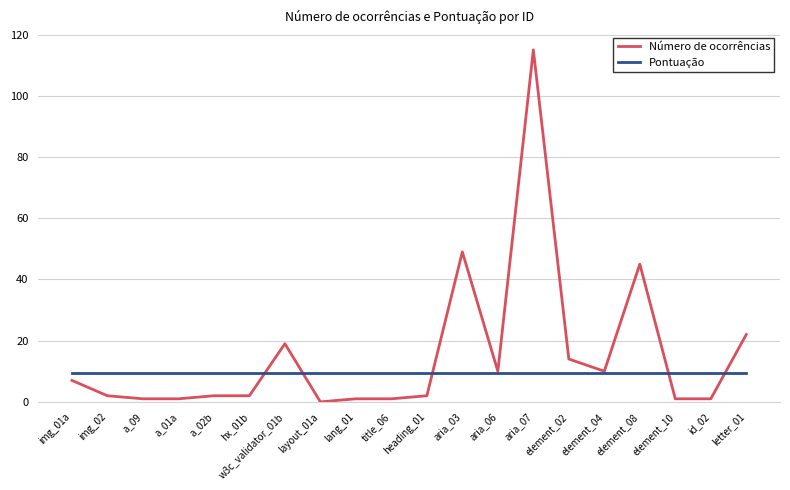

Is the value of Número de ocorrências at hx_01b greater than the value of Pontuação at aria_07?

No